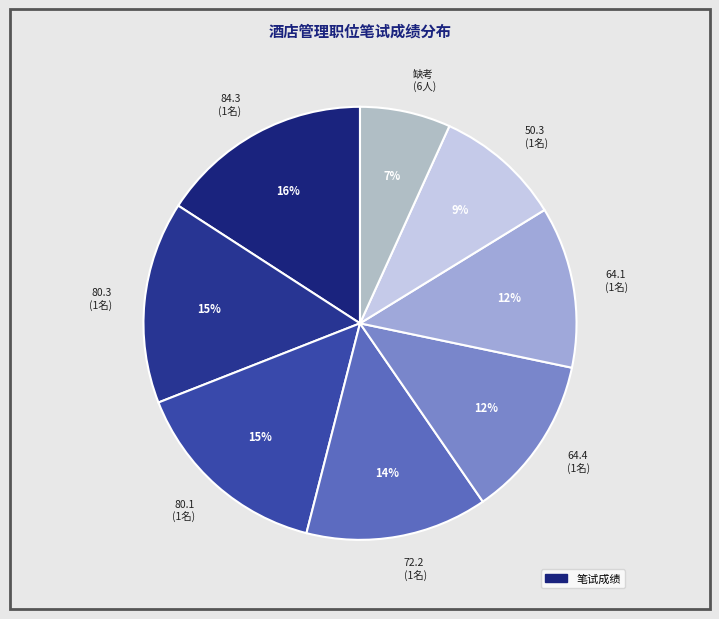

To the nearest percent, what is the difference between the 84.3 and 64.4 slice percentages?

4%